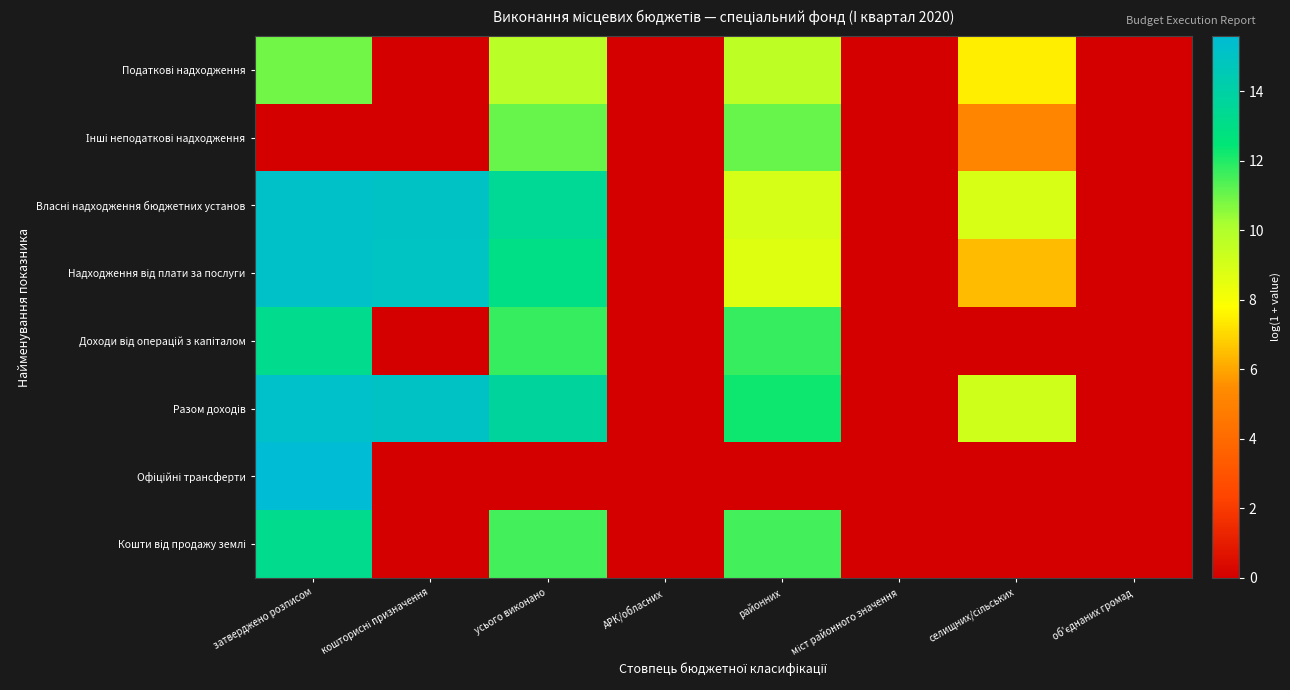

Which series changed the most between районних and об'єднаних громад?

Разом доходів